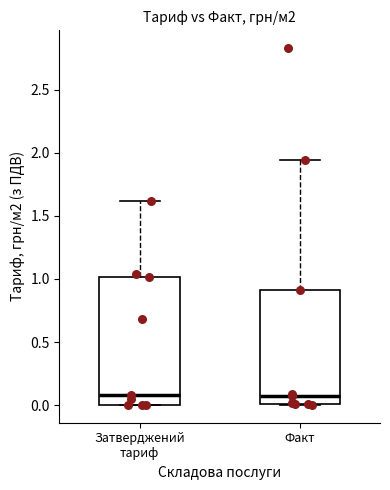

Comparing the boxes themselves (not the whiskers), which one is the tallest?

Затверджений тариф